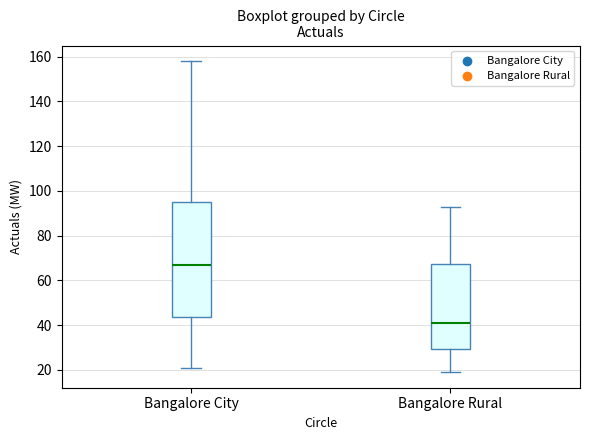

Where does the upper whisker of the box for Bangalore City end on the y-axis? The values are not printed on the chart, so give them approximately, as read against the axis.

158